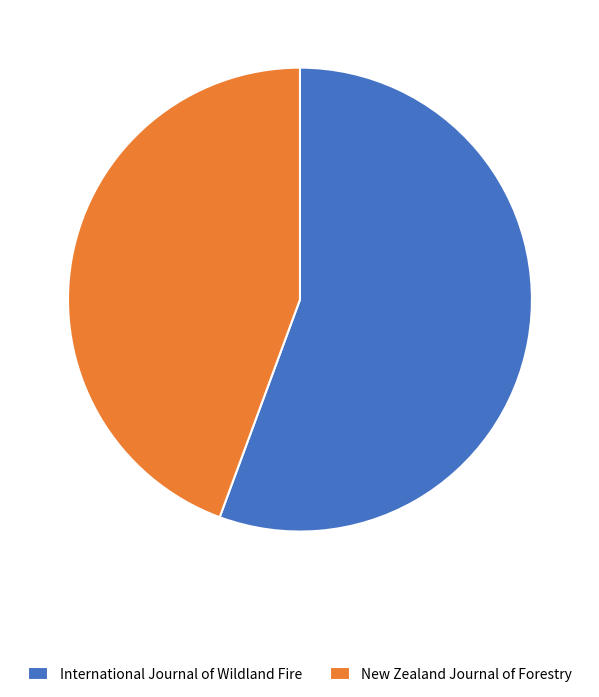

Is the sum of International Journal of Wildland Fire and New Zealand Journal of Forestry greater than half?

Yes